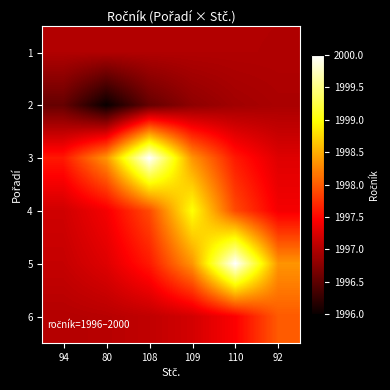

What is the difference between the highest and lowest values at 110?

3.1